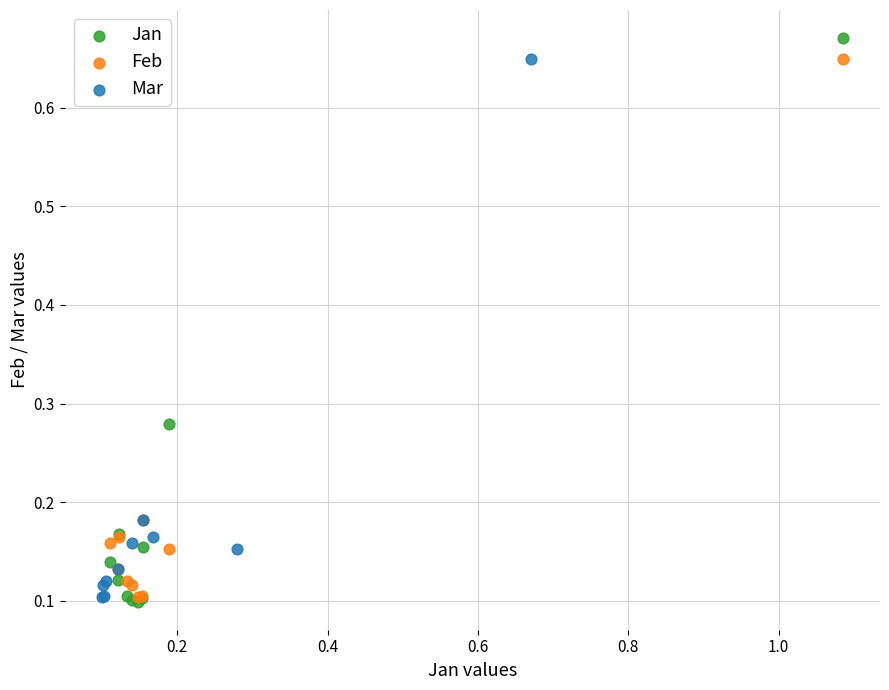

Which series has the widest spread of Y values?

Jan